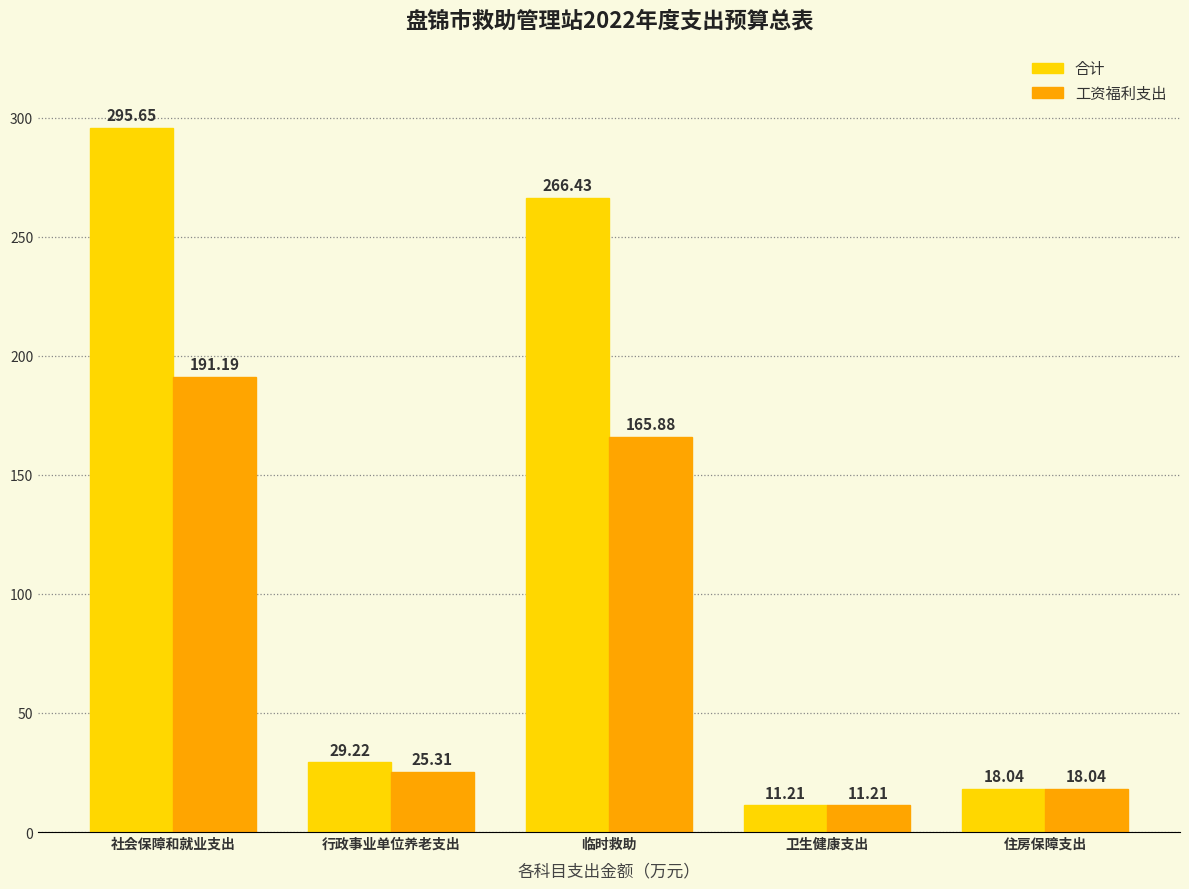

What are all the series names shown in the legend?

合计, 工资福利支出